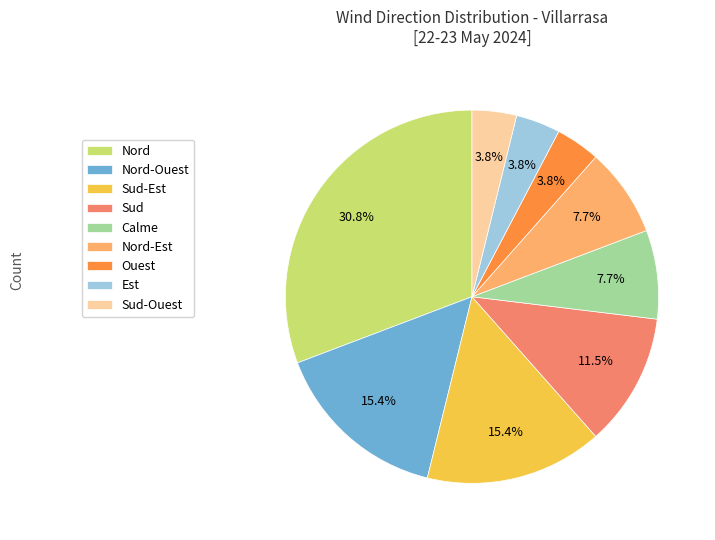

Does Nord-Ouest account for over 50% of the chart?

No